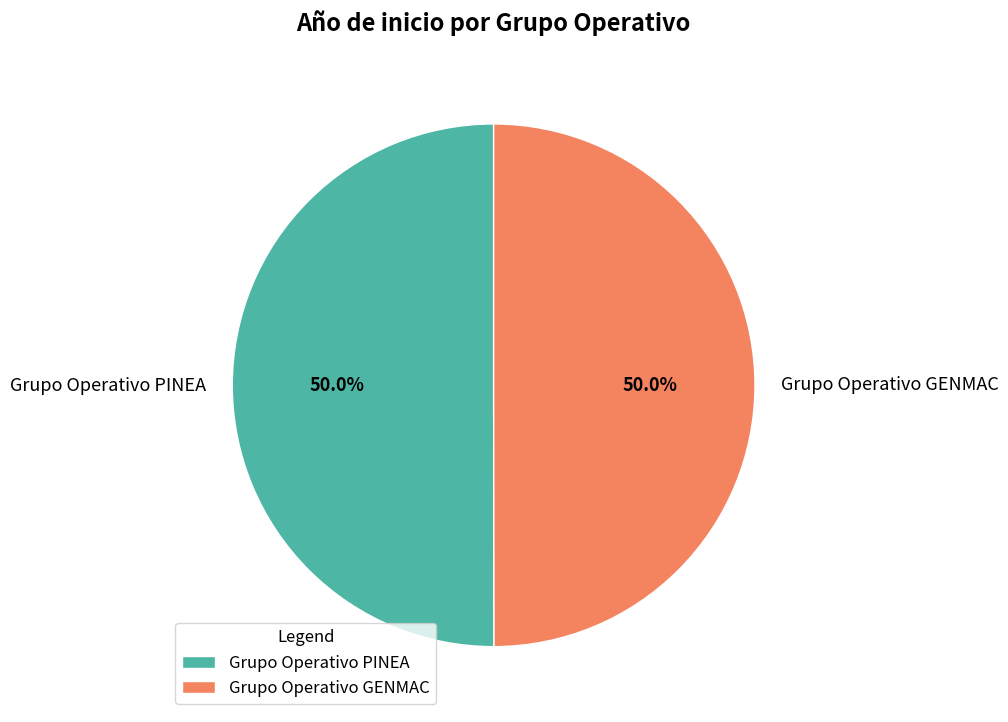

To the nearest percent, what is the combined percentage of Grupo Operativo GENMAC and Grupo Operativo PINEA?

100%